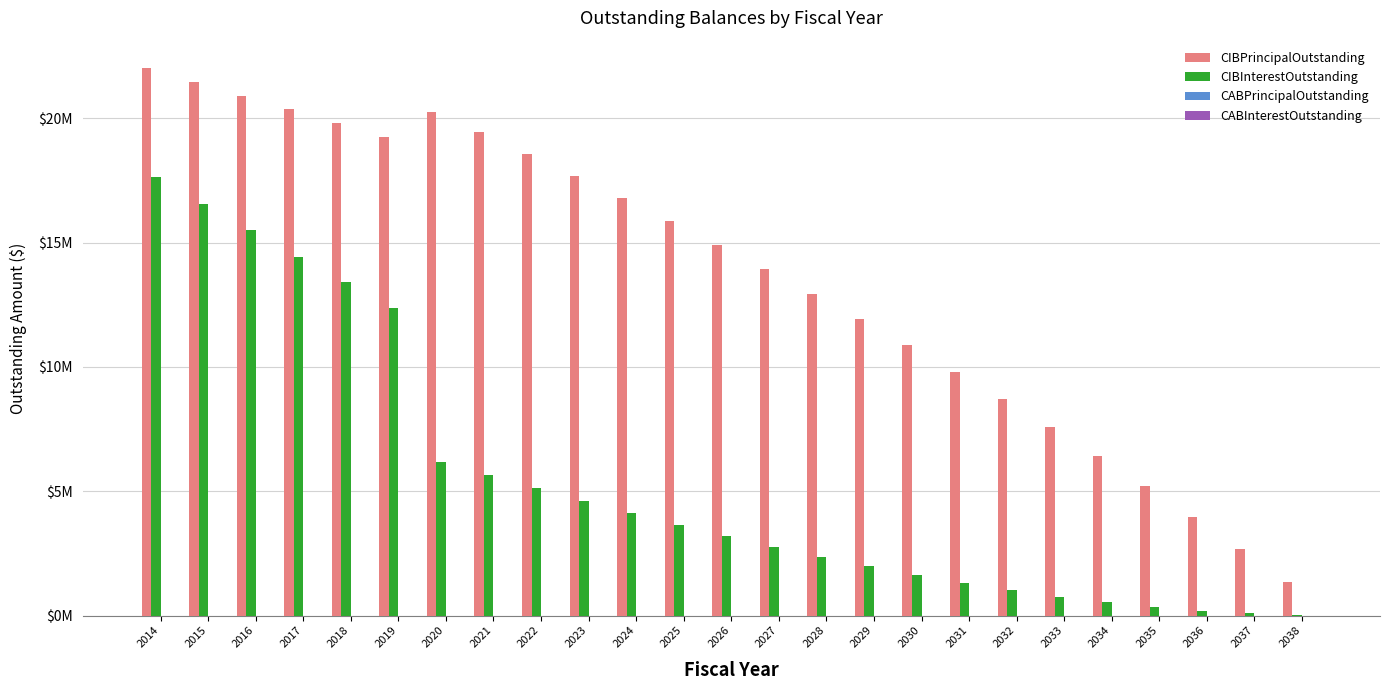

Are the bars horizontal?

No